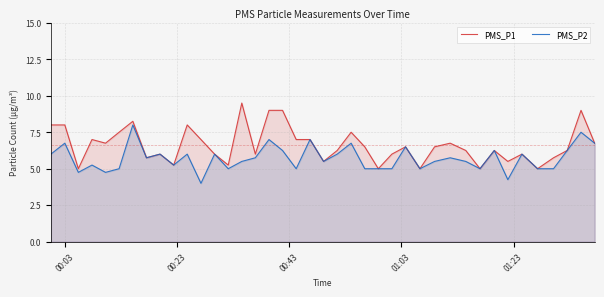

Rank the series by their average value, from lowest to highest.

PMS_P2, PMS_P1